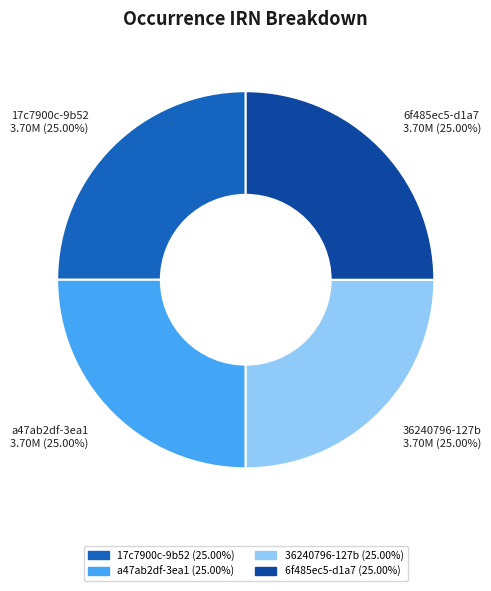

To the nearest percent, what percentage of the pie is 6f485ec5-d1a7?

25%